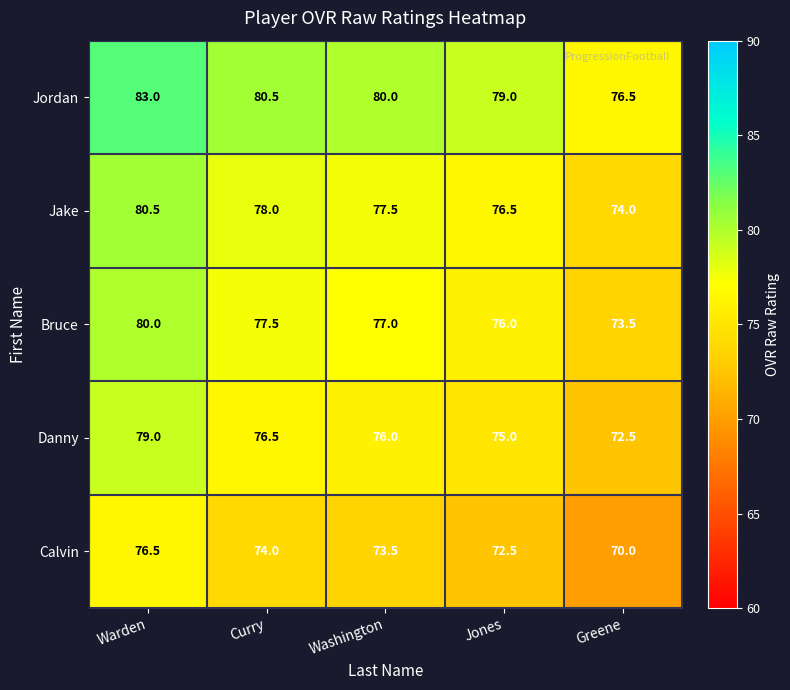

What is the approximate value of Jake at Curry?

78.0